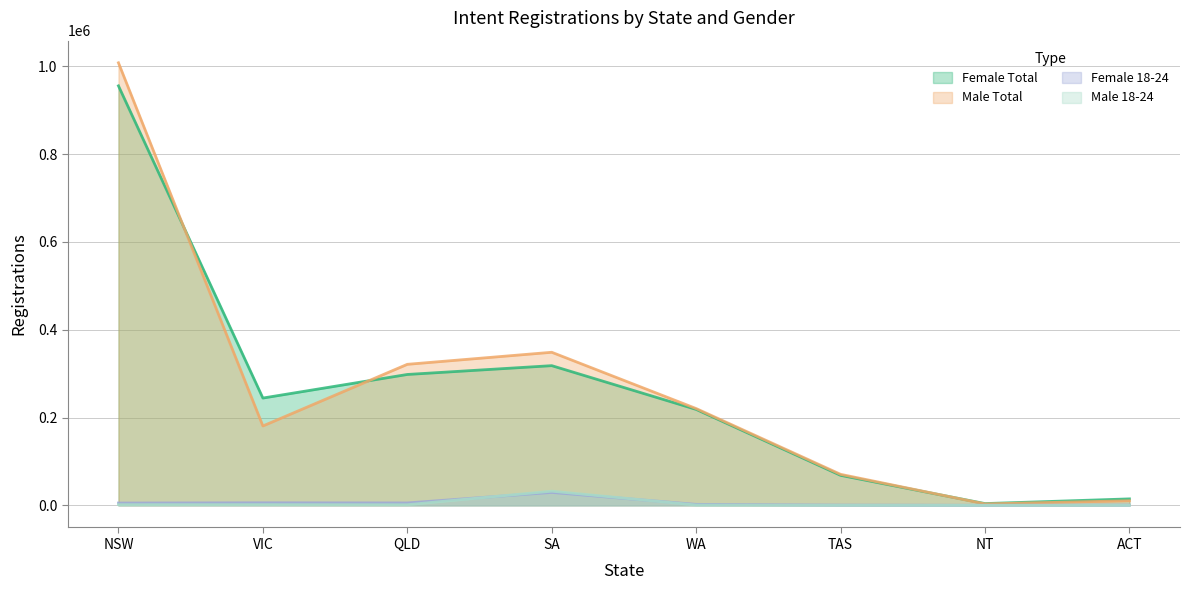

How many data points does each series have?

8